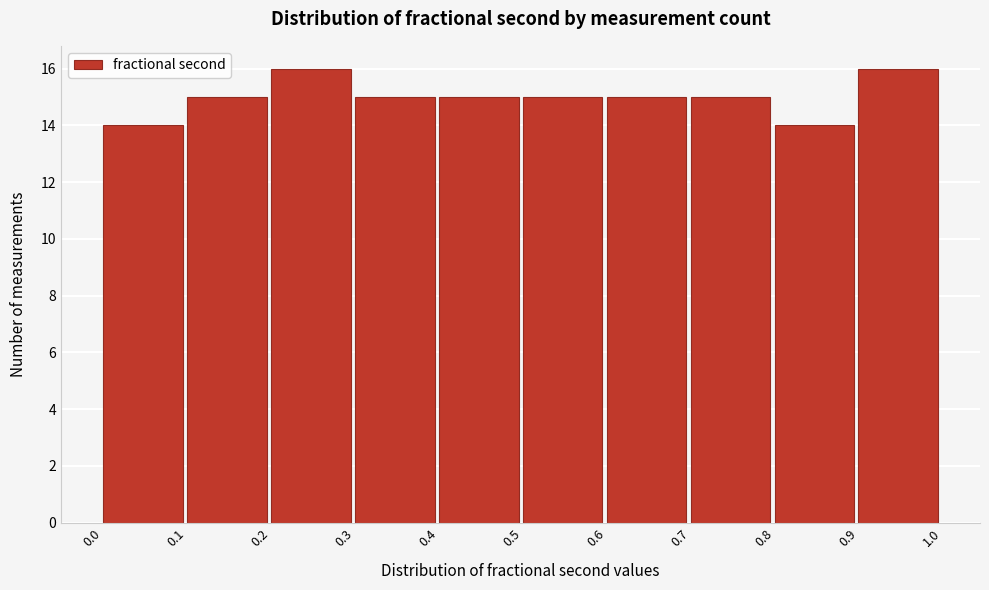

Reading left to right, list every bar in this chart as the range it spans on the x-axis followed by its height. The values are not printed on the chart, so give them approximately, as read against the axis.

0.0 to 0.1: 14
0.1 to 0.2: 15
0.2 to 0.3: 16
0.3 to 0.4: 15
0.4 to 0.5: 15
0.5 to 0.6: 15
0.6 to 0.7: 15
0.7 to 0.8: 15
0.8 to 0.9: 14
0.9 to 1.0: 16